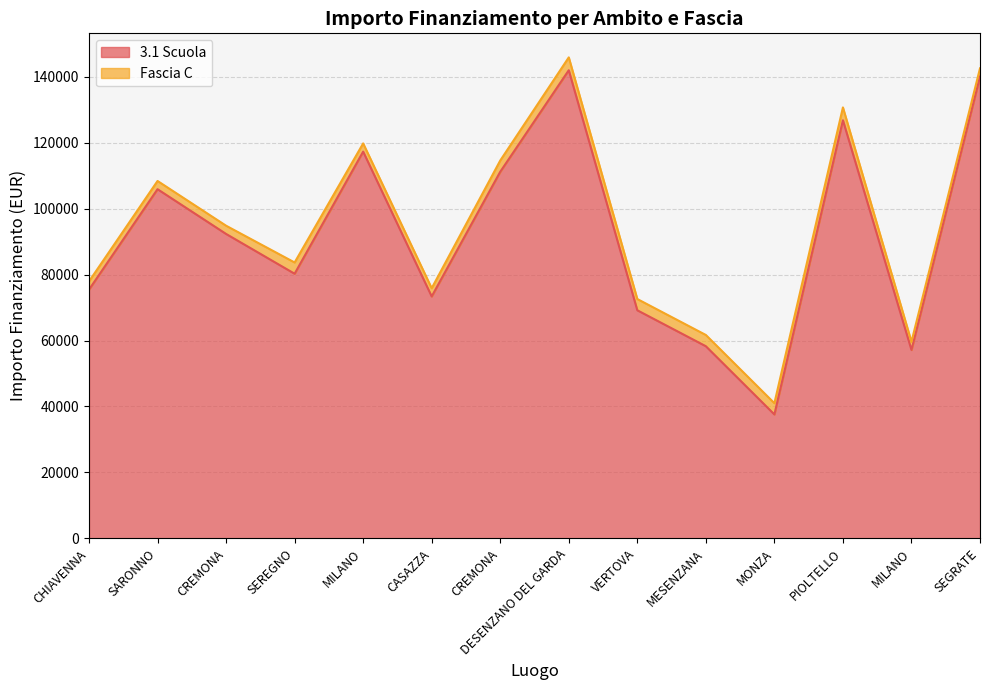

Reading left to right, list all the values displayed in this chart.

75442.6	105915.0	92341.9	80270.1	117311.1	73375.7	111198.7	142004.3	69180.1	58273.5	37577.6	126823.9	57143.9	140087.5